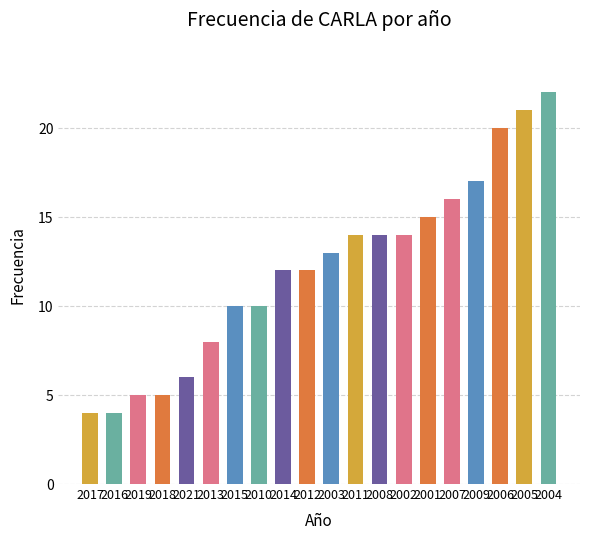

What value does the data have at 2002, to the nearest 10?

10